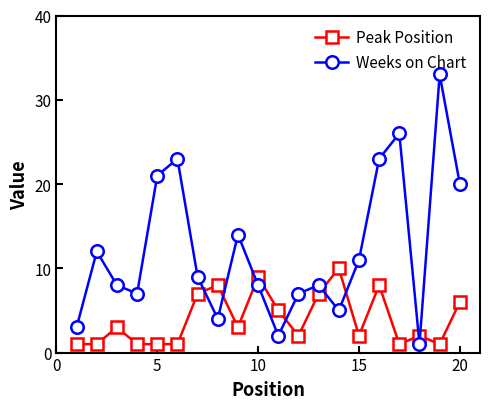

What is the greatest value displayed?

33